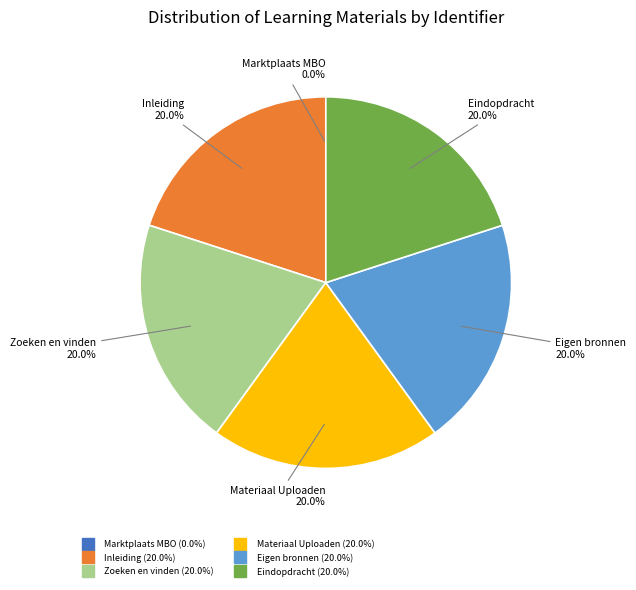

Combined, what portion of the pie is Zoeken en vinden and Eigen bronnen?

40.0%